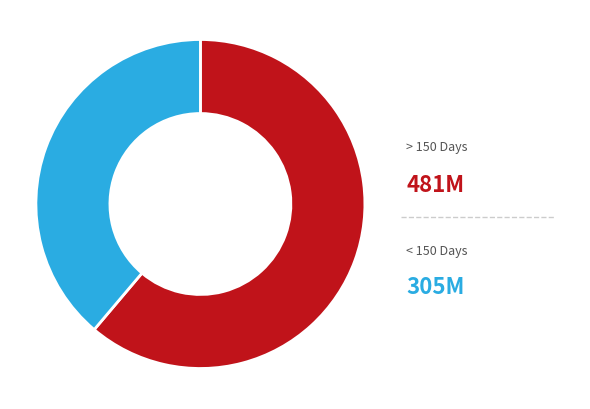

Does any single category account for the majority?

Yes